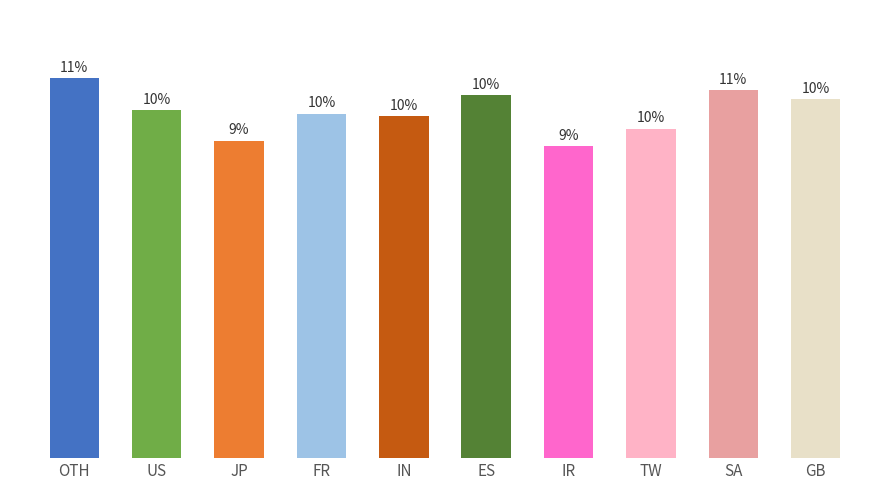

Reading right to left, what are all the values shown in this chart?

GB=84.8	SA=86.9	TW=77.8	IR=73.5	ES=85.7	IN=80.7	FR=81.2	JP=74.9	US=82.2	OTH=89.6